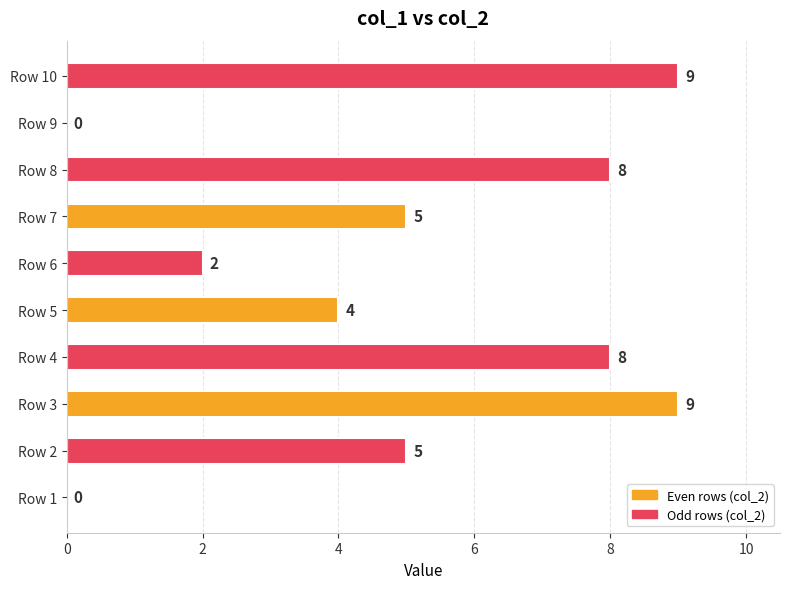

What is the sum of all values?

50